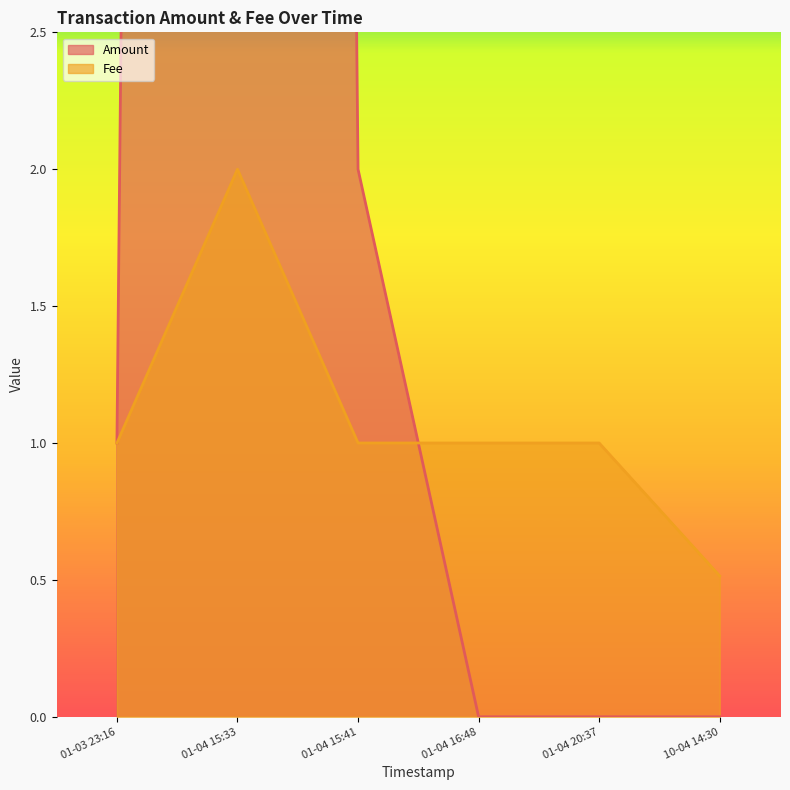

Where is Fee nearest to the value 1?

2018-01-04 20:37:26